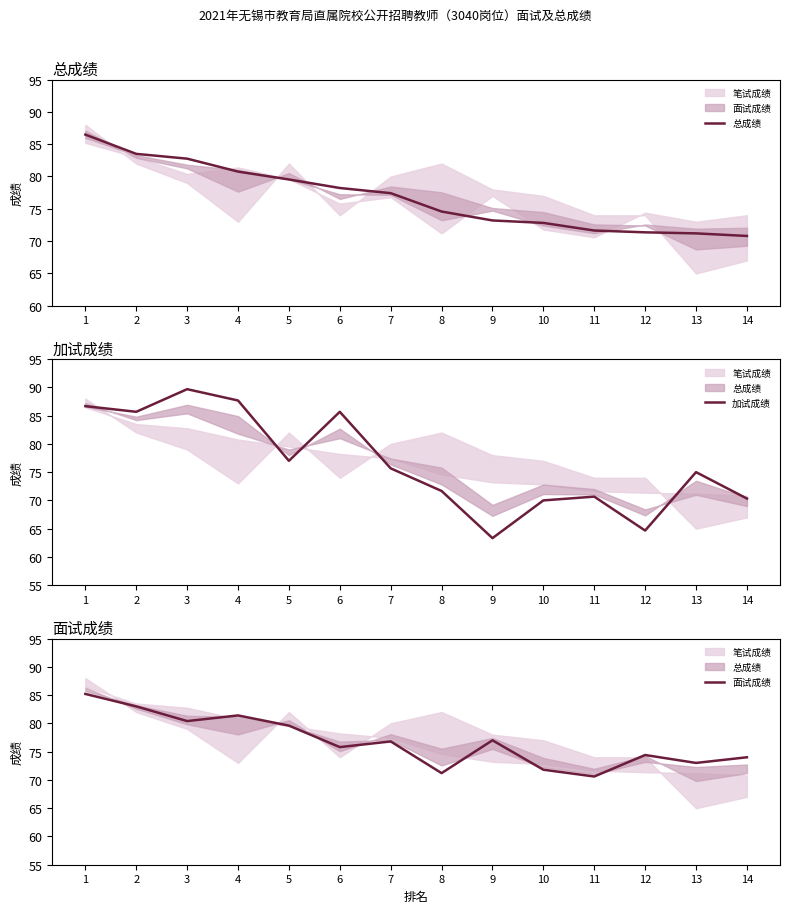

Which series has the largest range (max minus min)?

加试成绩